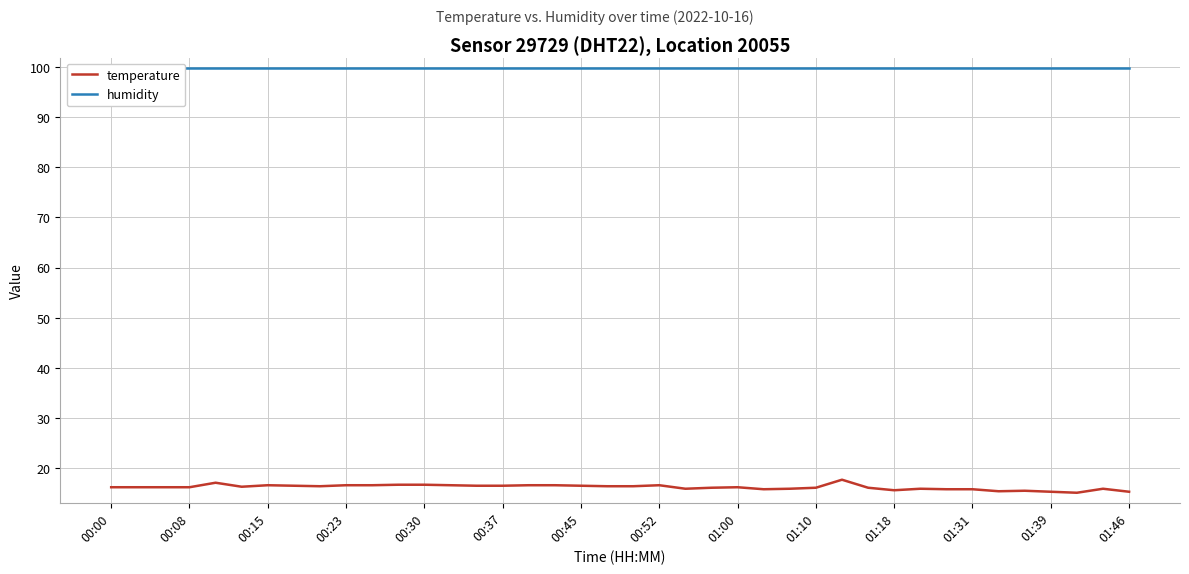

Count the number of categories in the chart.

40